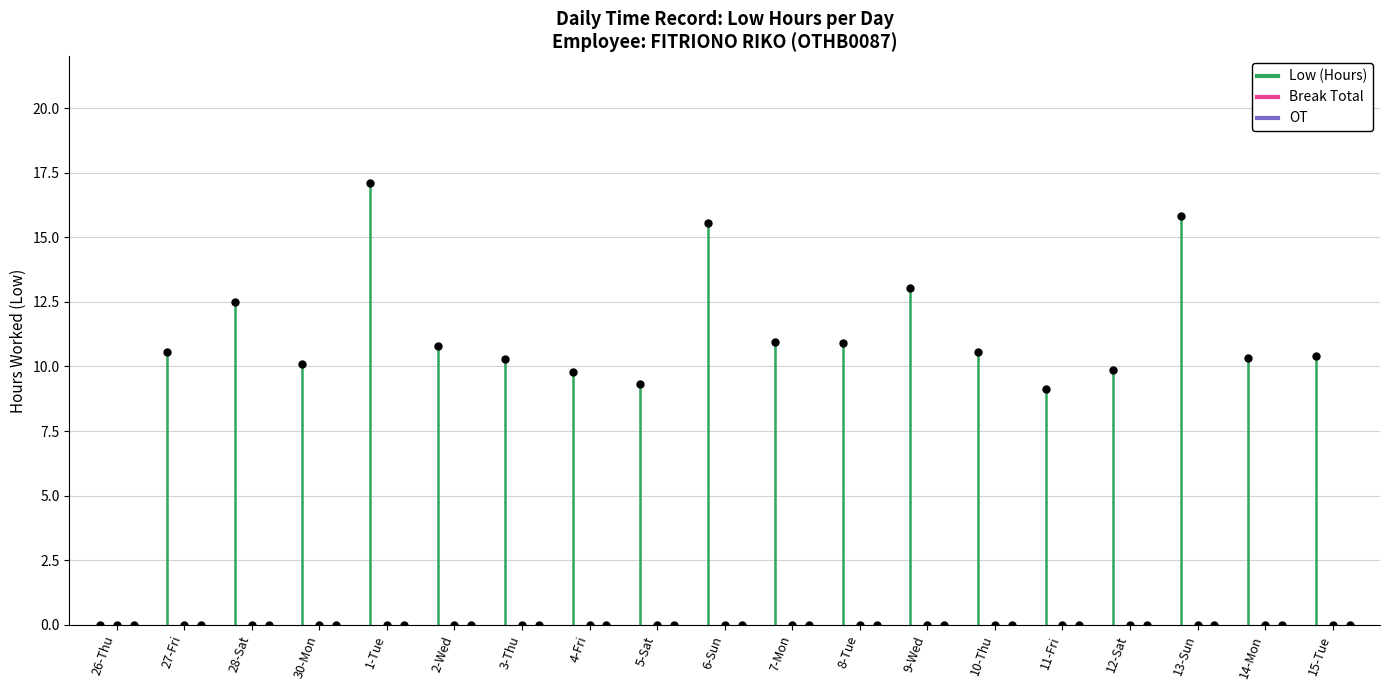

Is the value of Low at 6-Sun greater than the value of Break Total at 30-Mon?

Yes